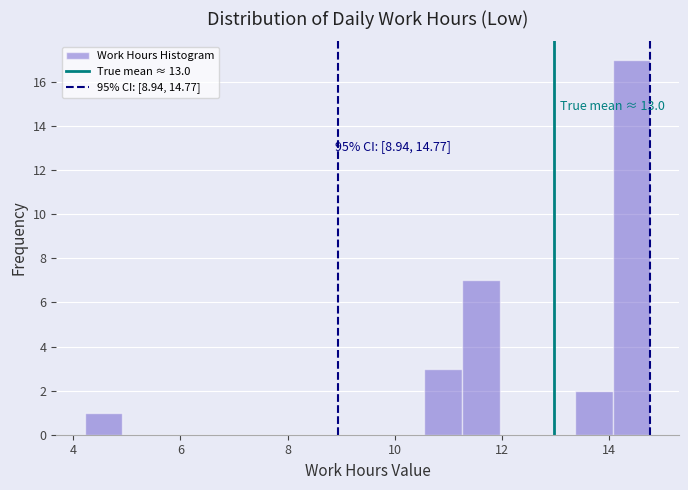

Read against the x-axis, roughly where is the centre of the tallest bar?

14.4